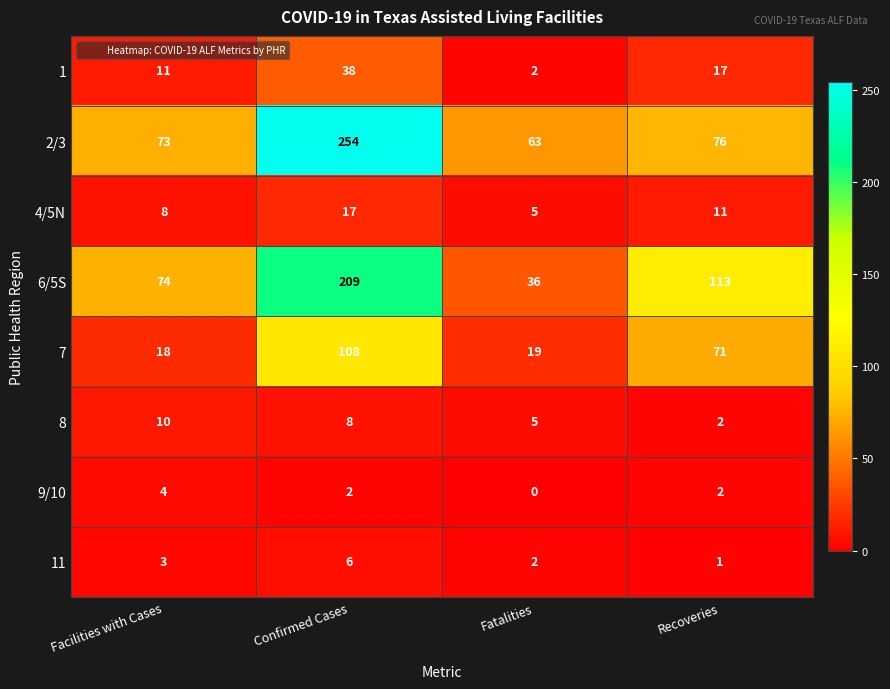

At which category does the chart reach its peak across all series?

Confirmed Cases